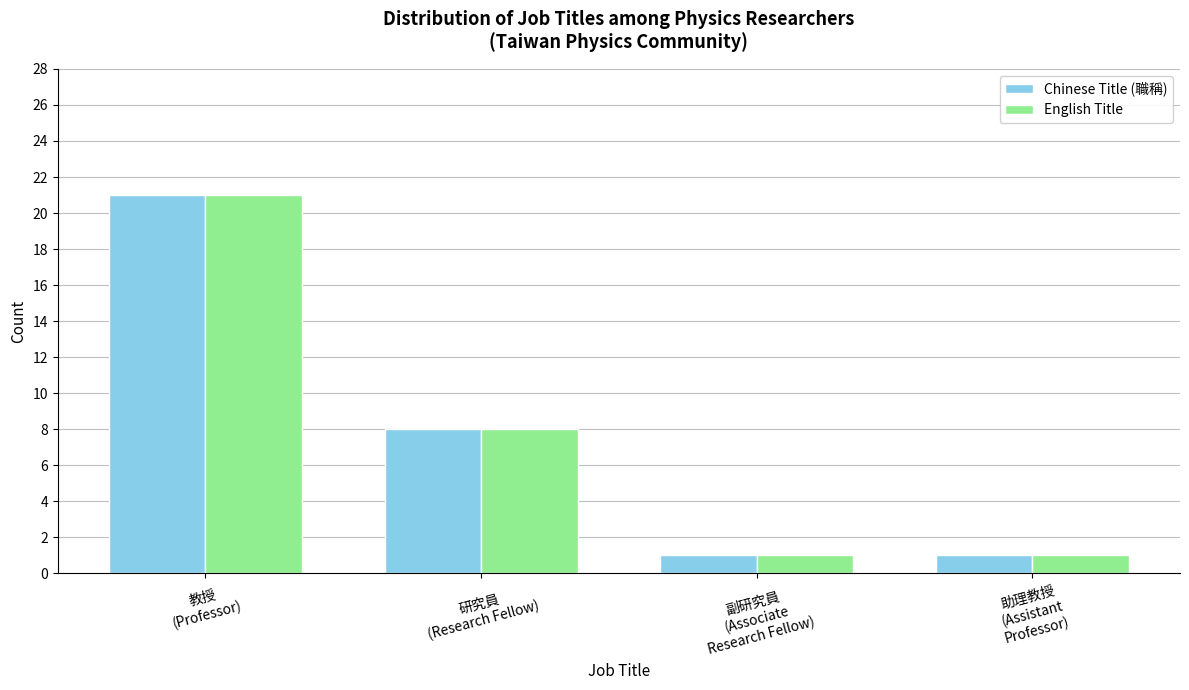

What is the average value of the Chinese Title (職稱) series?

8